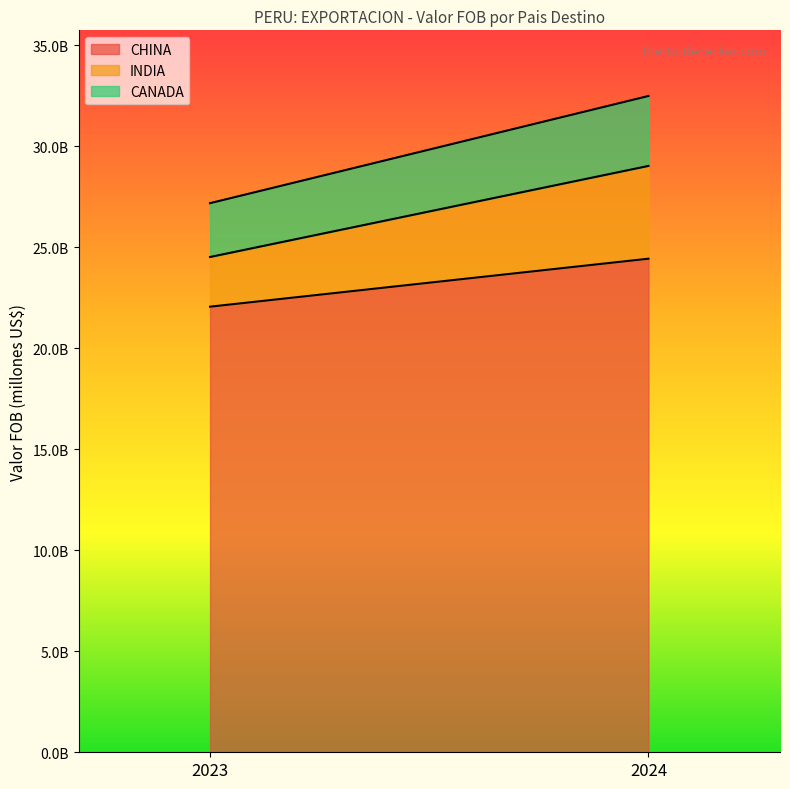

At which category is the sum across all series the highest?

2024